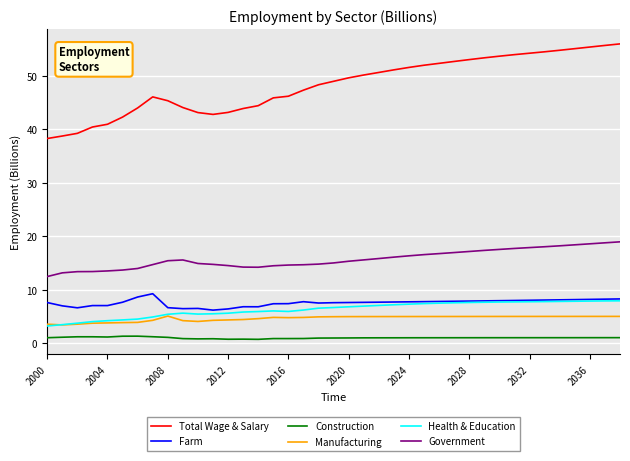

What is the greatest value displayed?

56.0